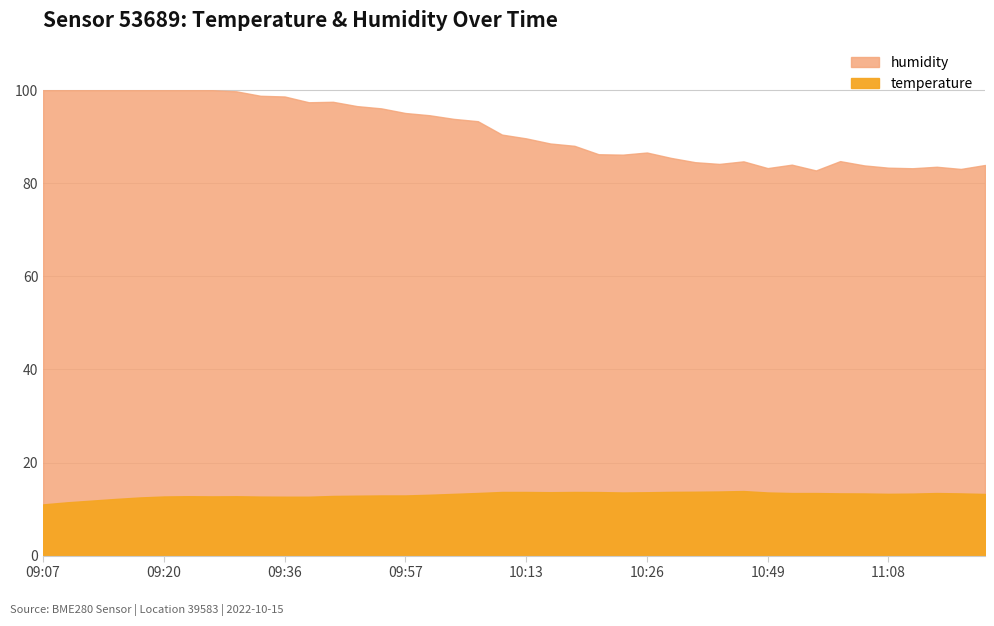

True or false: humidity has more than 0 points higher than both neighbors.

True